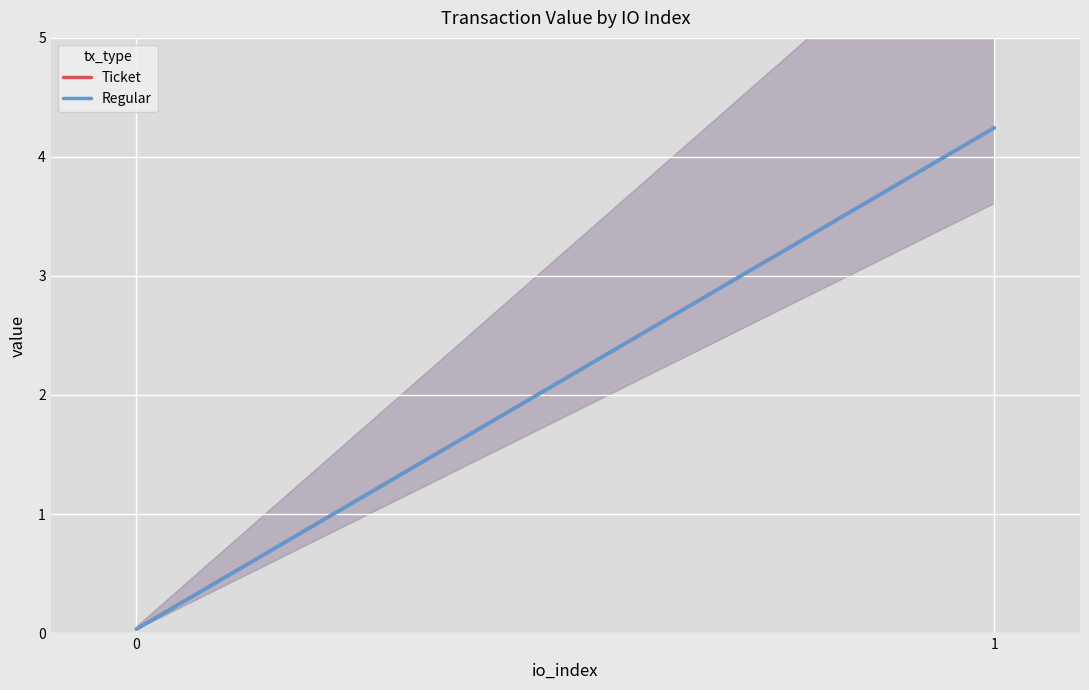

Which series changed the most between 0 and 1?

Ticket